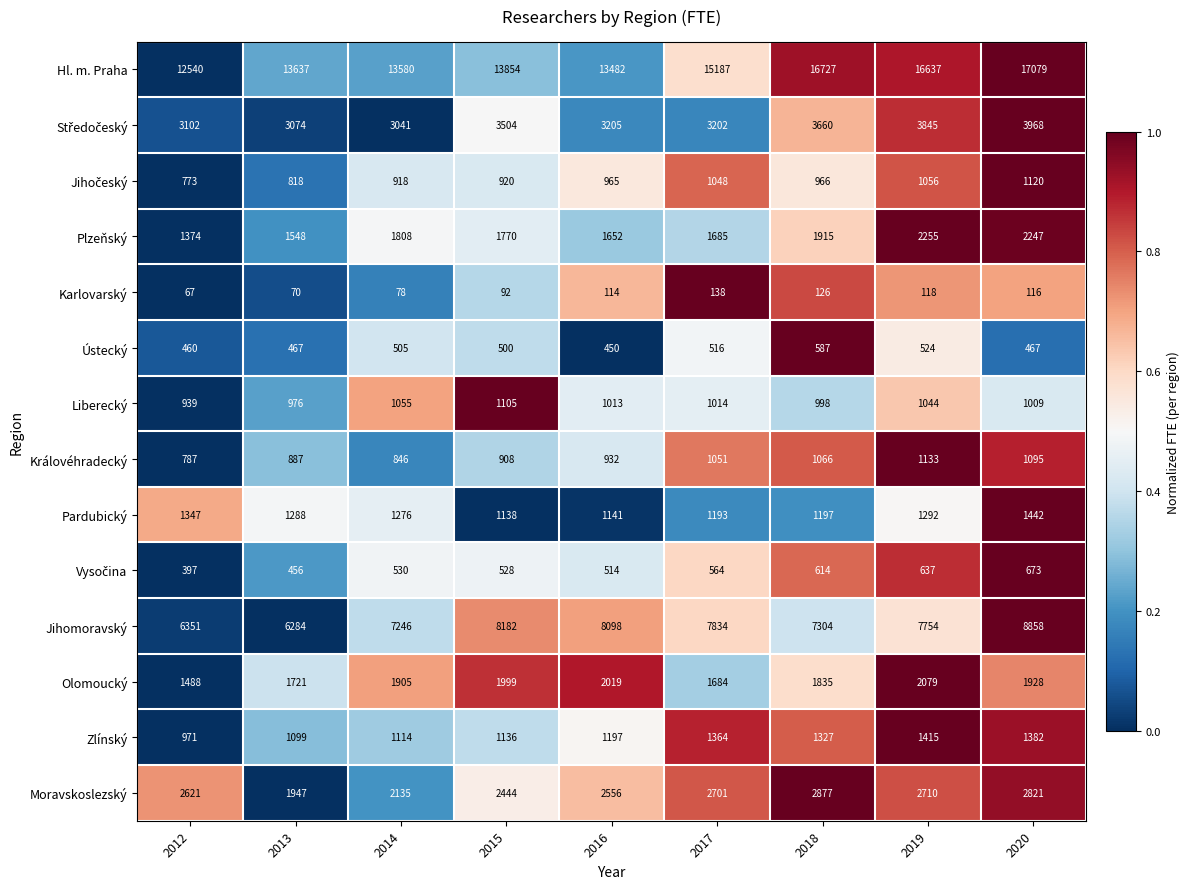

Which series has the largest total across all categories?

Hl. m. Praha